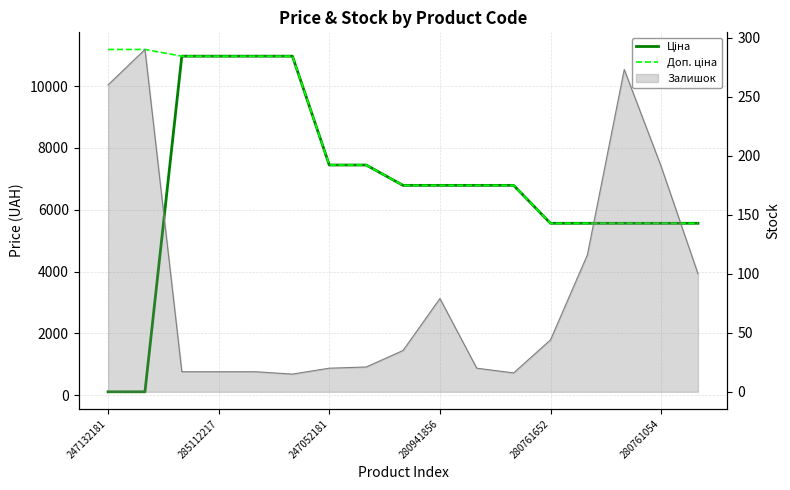

Between 14 and 6, which is larger?

6